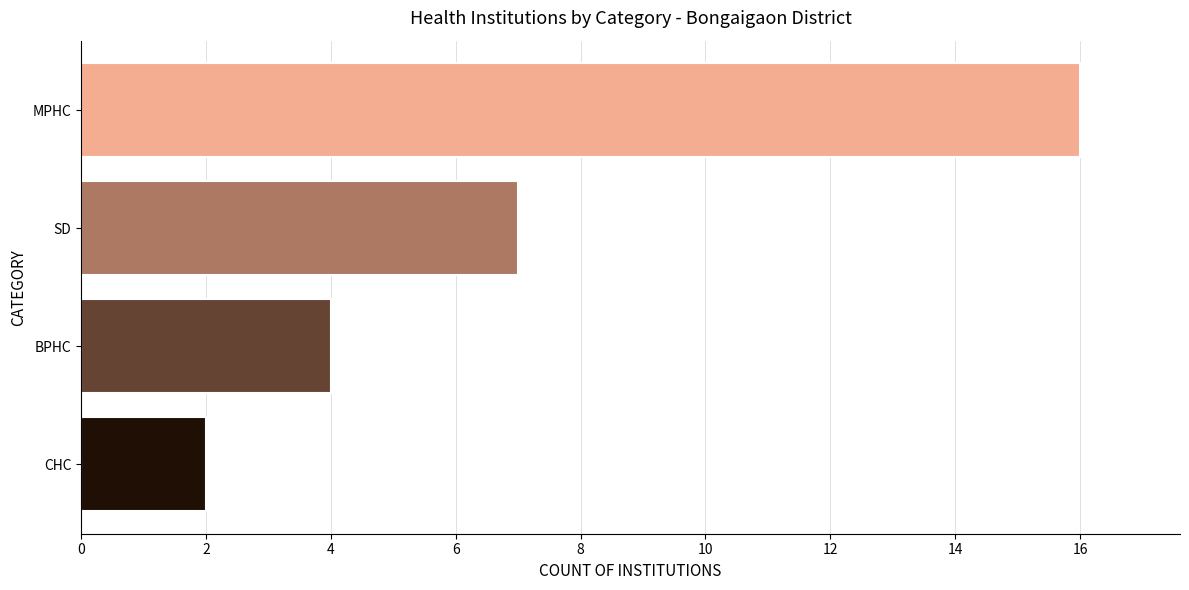

Reading bottom to top, extract all data points from this chart.

CHC=2	BPHC=4	SD=7	MPHC=16